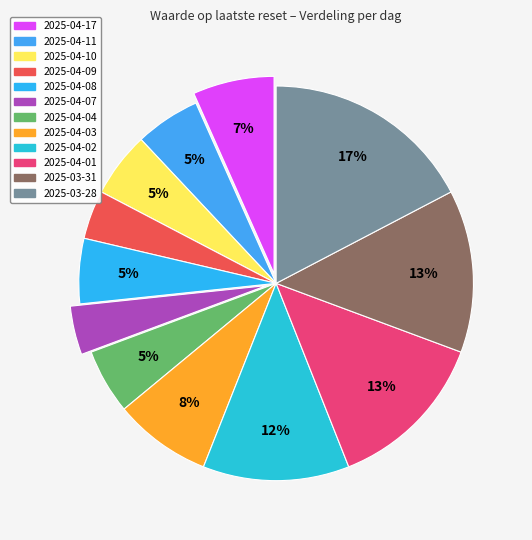

What is the smallest slice in the pie chart?

2025-04-09